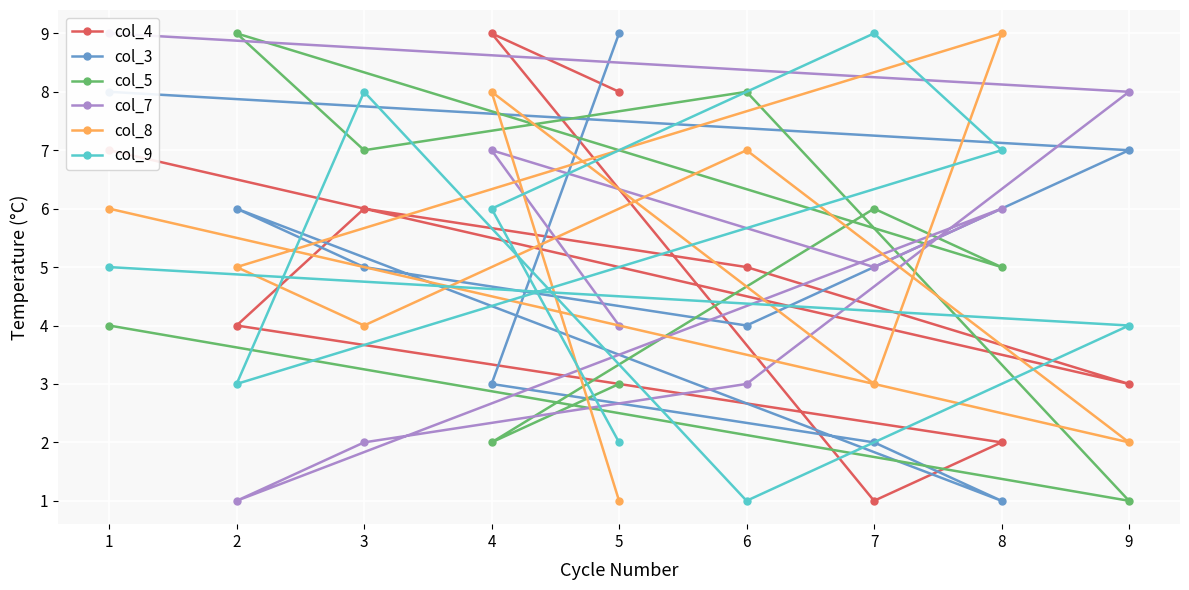

What is the minimum value shown in the chart?

1